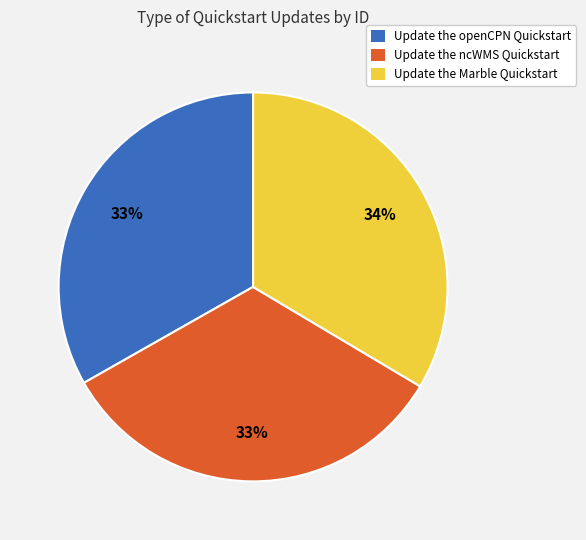

Do Update the openCPN Quickstart and Update the Marble Quickstart together represent more than half of the pie?

Yes